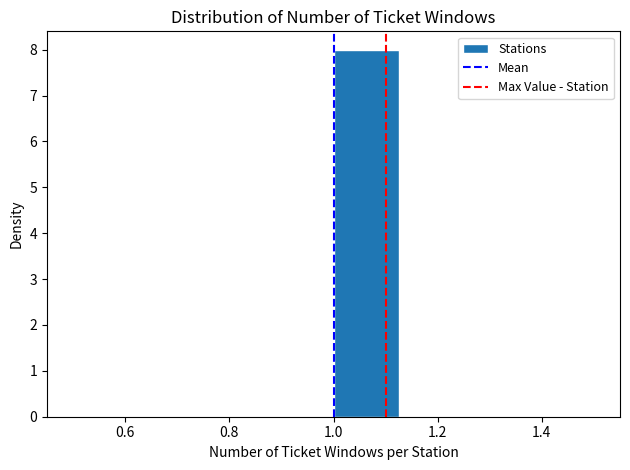

Reading left to right, list every bar in this chart as the range it spans on the x-axis followed by its height. Neither the bar edges nor the heights are printed on the chart, so give them approximately, as read against the axes.

0.500 to 0.625: 0
0.625 to 0.750: 0
0.750 to 0.875: 0
0.875 to 1.000: 0
1.000 to 1.125: 8
1.125 to 1.250: 0
1.250 to 1.375: 0
1.375 to 1.500: 0